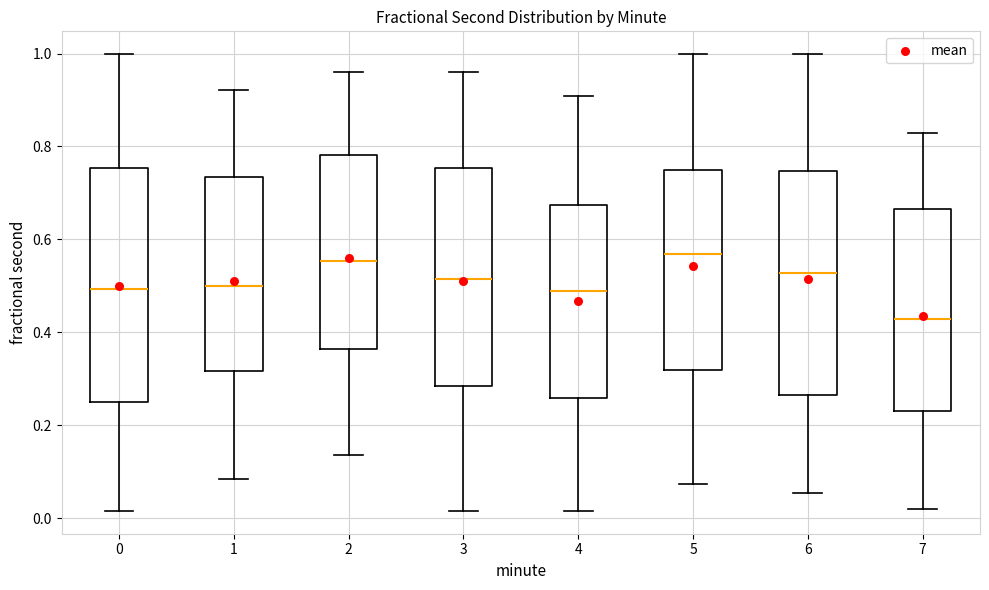

Reading left to right, transcribe this box plot: for each box, give where its median line is, the range the box spans, and where its two whiskers end, as read against the y-axis. The values are not printed on the chart, so give them approximately, as read against the axis.

0: median 0.50, box 0.26 to 0.76, whiskers 0.02 to 1.00
1: median 0.50, box 0.32 to 0.74, whiskers 0.08 to 0.92
2: median 0.56, box 0.36 to 0.78, whiskers 0.14 to 0.96
3: median 0.52, box 0.28 to 0.76, whiskers 0.02 to 0.96
4: median 0.48, box 0.26 to 0.68, whiskers 0.02 to 0.90
5: median 0.56, box 0.32 to 0.74, whiskers 0.08 to 1.00
6: median 0.52, box 0.26 to 0.74, whiskers 0.06 to 1.00
7: median 0.42, box 0.24 to 0.66, whiskers 0.02 to 0.82